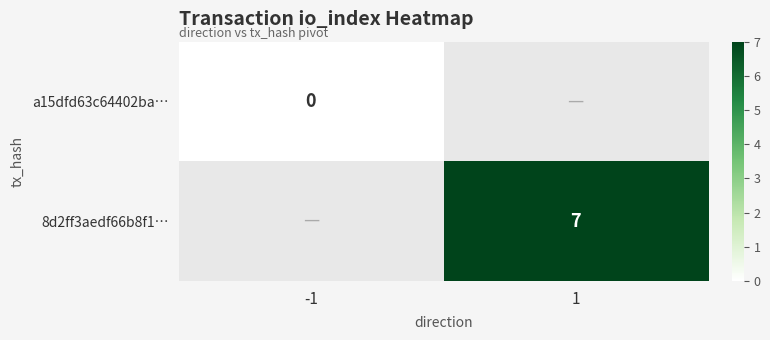

Count the number of data series in this chart.

2